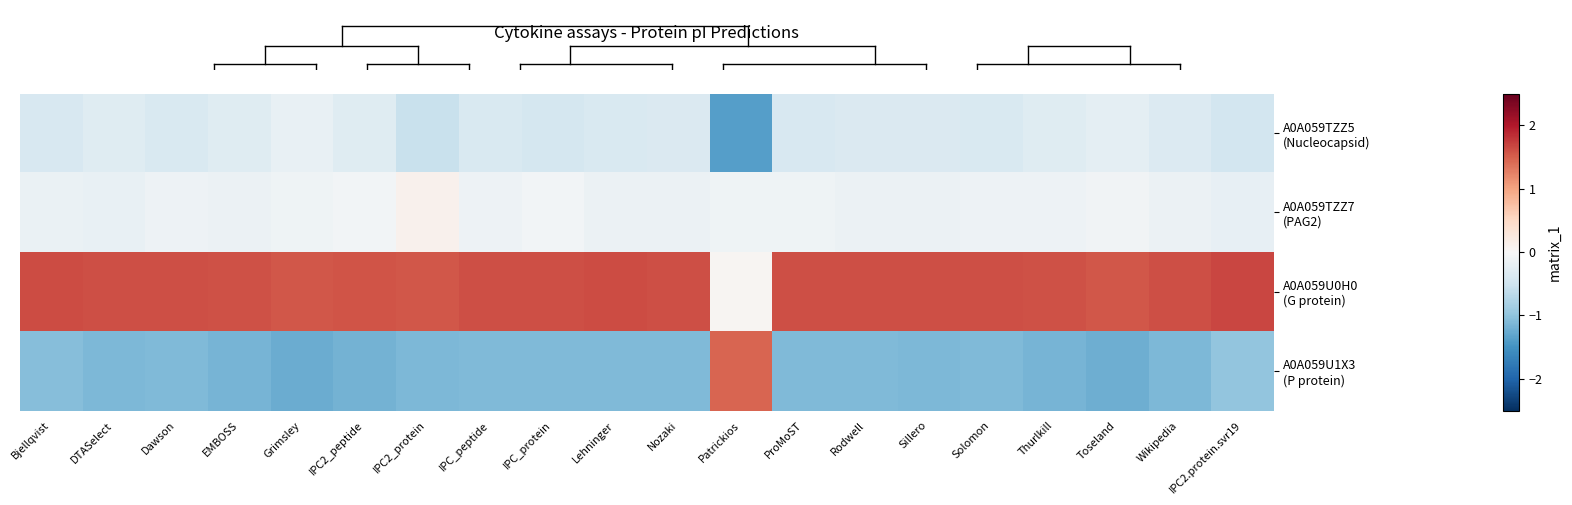

What is the smallest value displayed?

-1.4